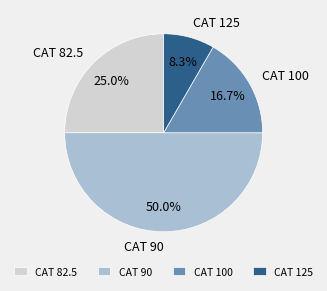

Is CAT 125 the majority of the pie?

No